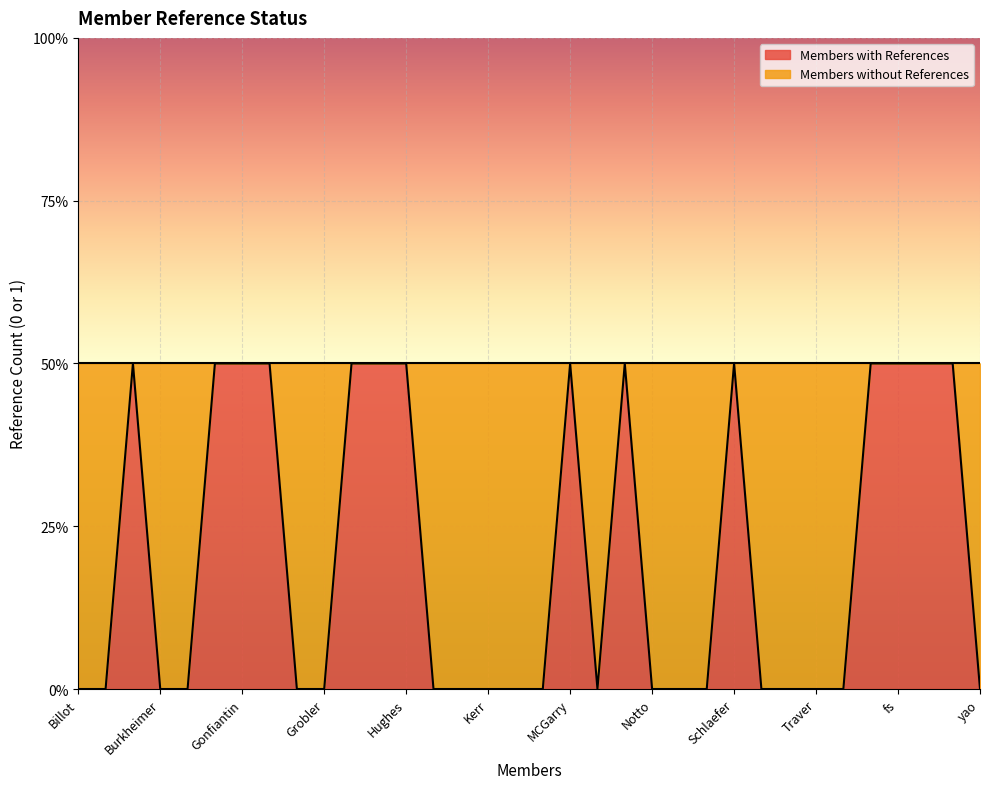

List the labels in order of value, smallest first.

Billot, Botha, Burkheimer, Clark, Gregg, Grobler, Jorgenson, Kamke, Kerr, Kowalski, Leck, Mansur, Notto, Quinn, Rubine, Schlieger, Shere, Traver, Uscanga, yao, Brietzman, Gackstatter, Gonfiantin, Gonfiantini, Hillson, Hodges, Hughes, MCGarry, Matthiesen, Schlaefer, burdick, fs, gack, stanford